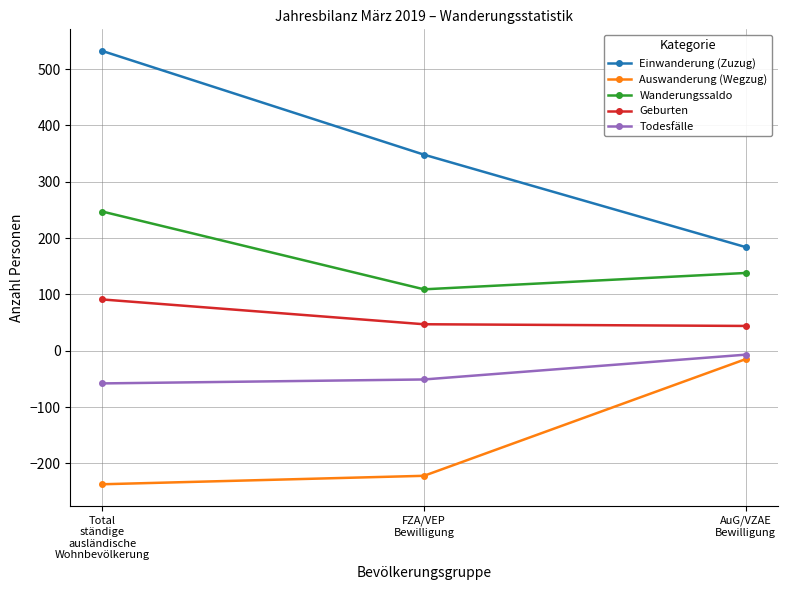

At AuG/VZAE
Bewilligung, list the series in order from largest to smallest.

Einwanderung (Zuzug), Wanderungssaldo, Geburten, Todesfälle, Auswanderung (Wegzug)